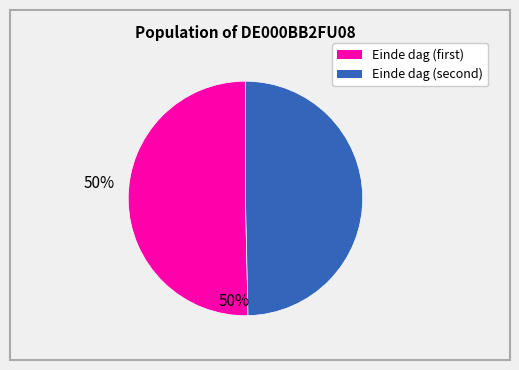

Does any single category account for the majority?

Yes